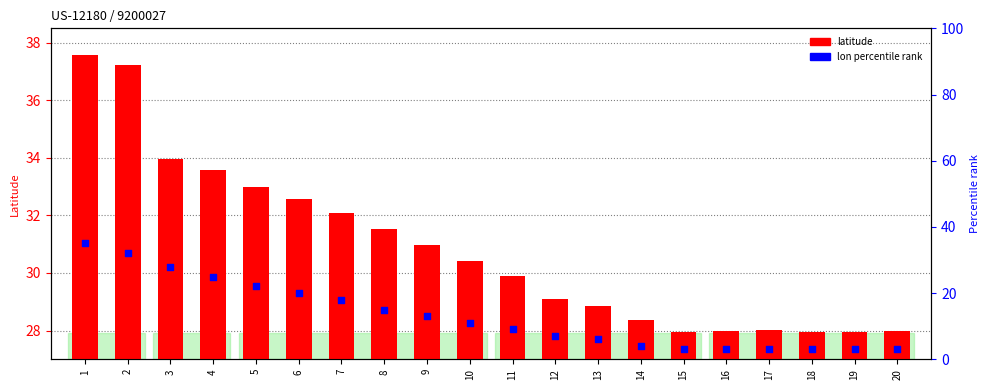

Between 3 and 2, which is larger?

2